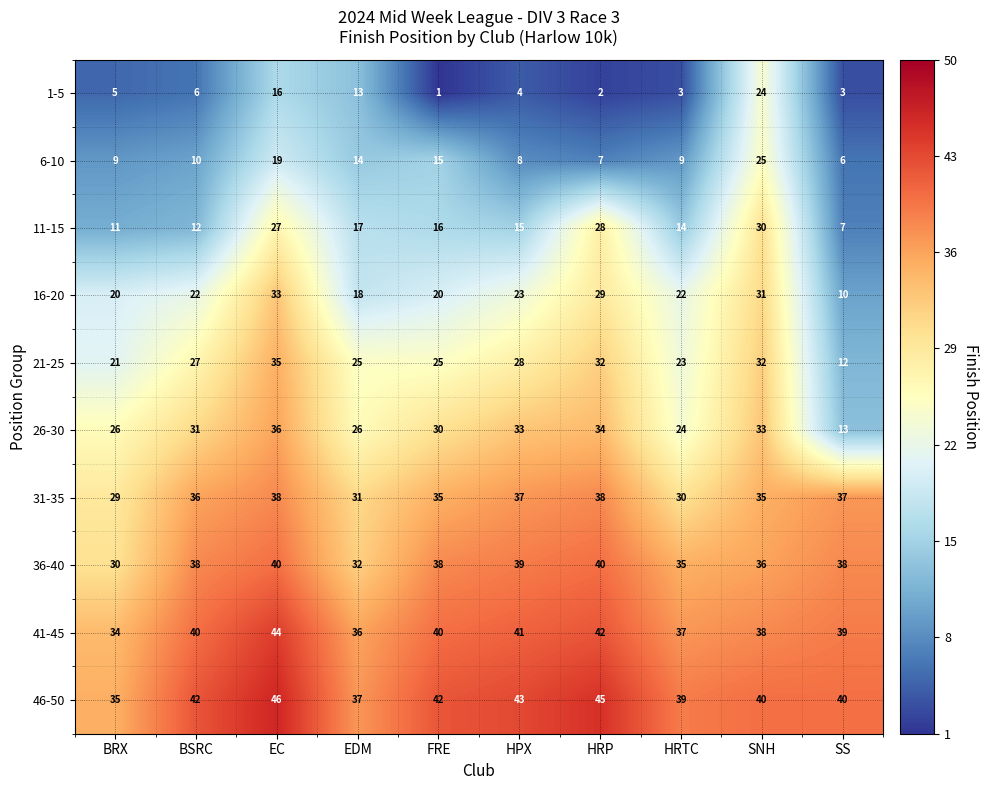

What is the greatest value displayed?

46